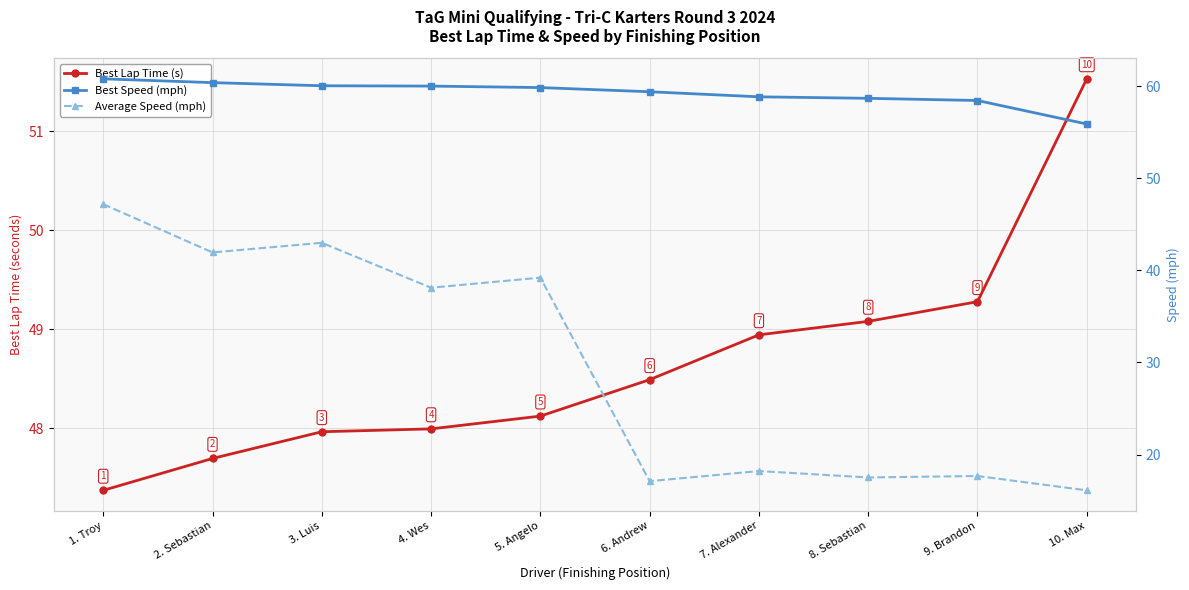

What is the difference between the second highest and second lowest values in the Best Lap Time (s) series?

1.6